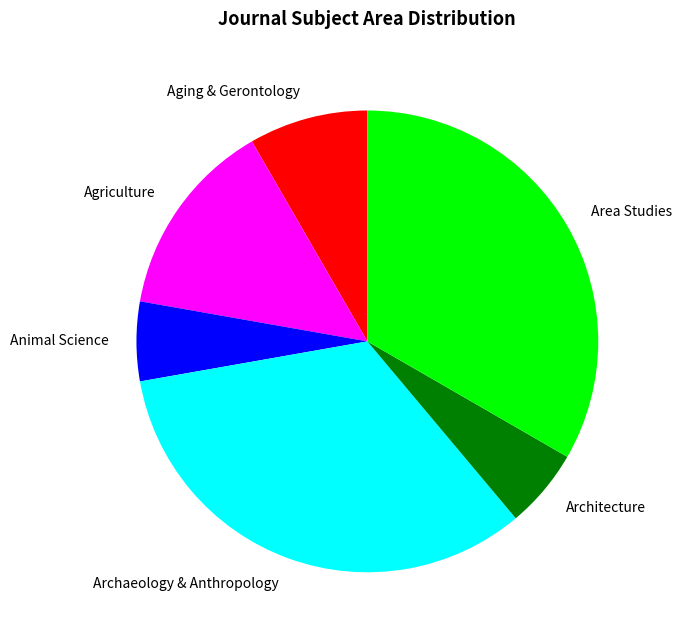

The Area Studies slice represents 43% of the pie. True or false?

False